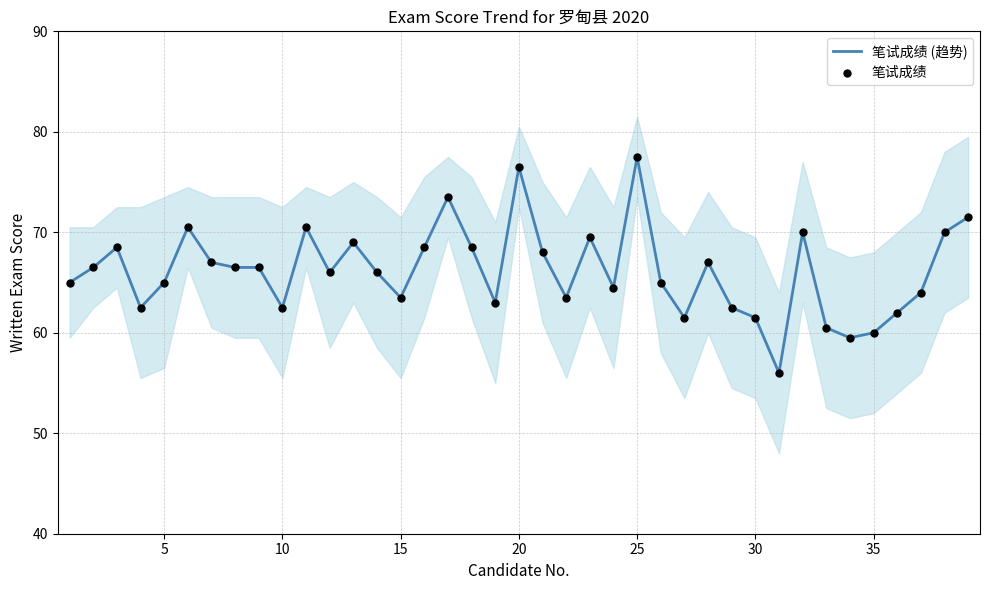

What are all the series names shown in the legend?

笔试成绩 (趋势), 笔试成绩